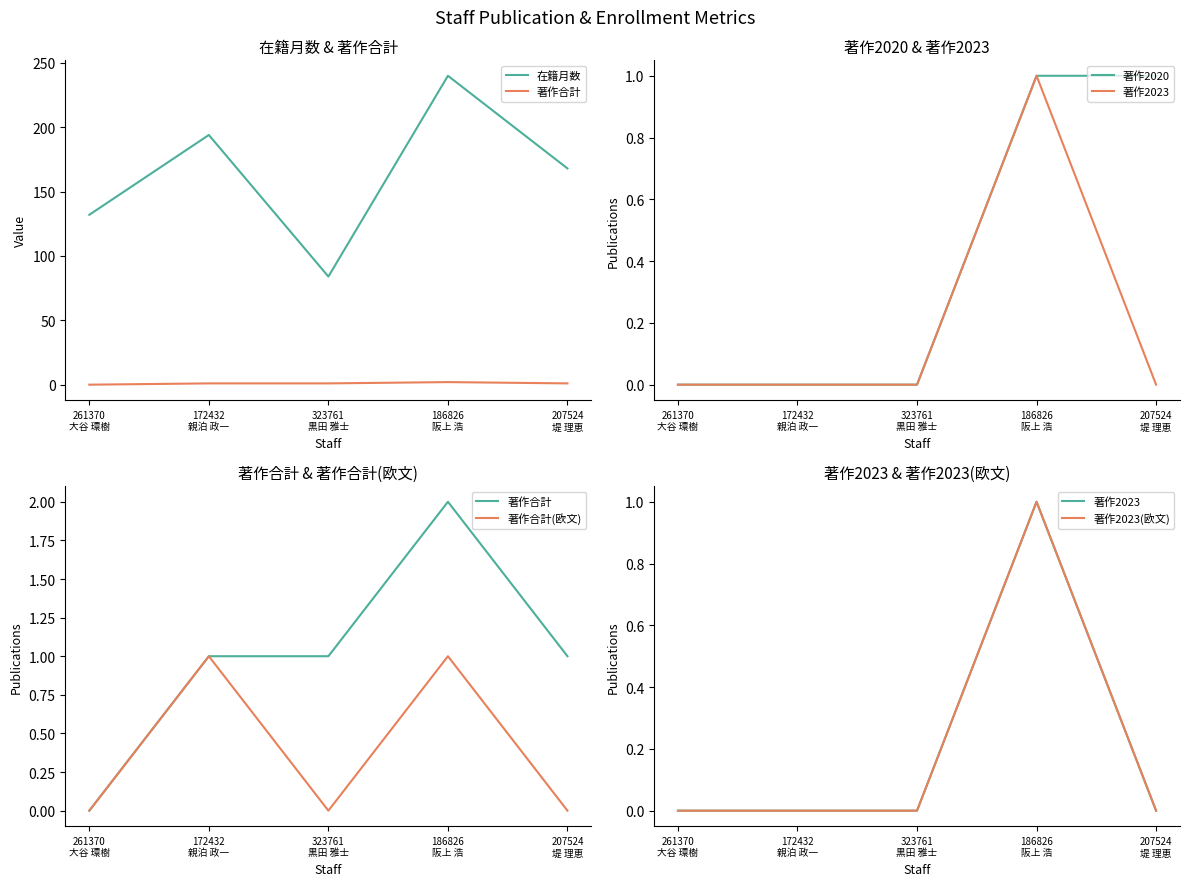

What is the difference between the 著作合計(欧文) values at 207524
堤 理恵 and 186826
阪上 浩?

1